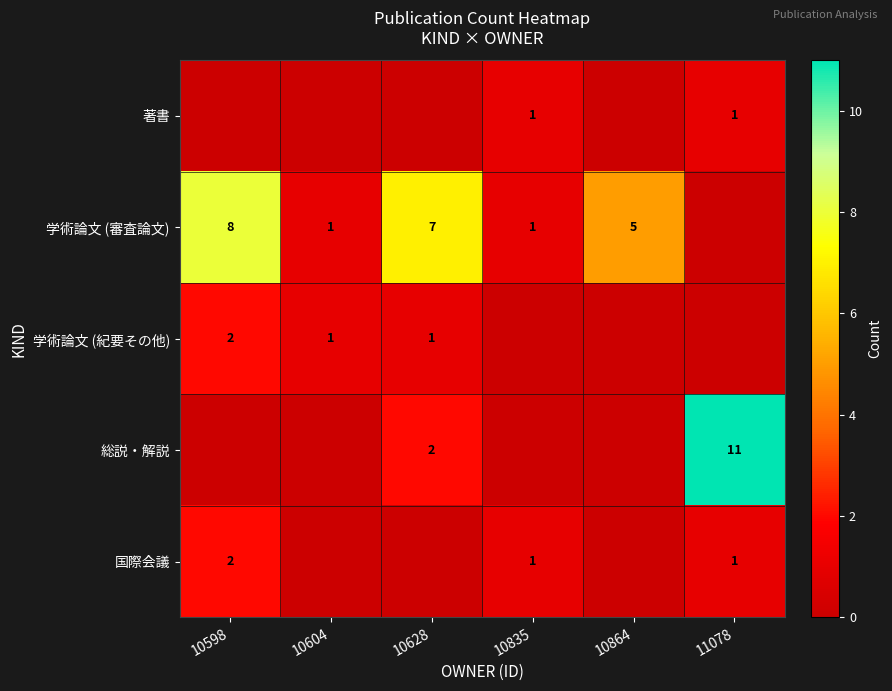

At how many categories does at least one series exceed 1?

4